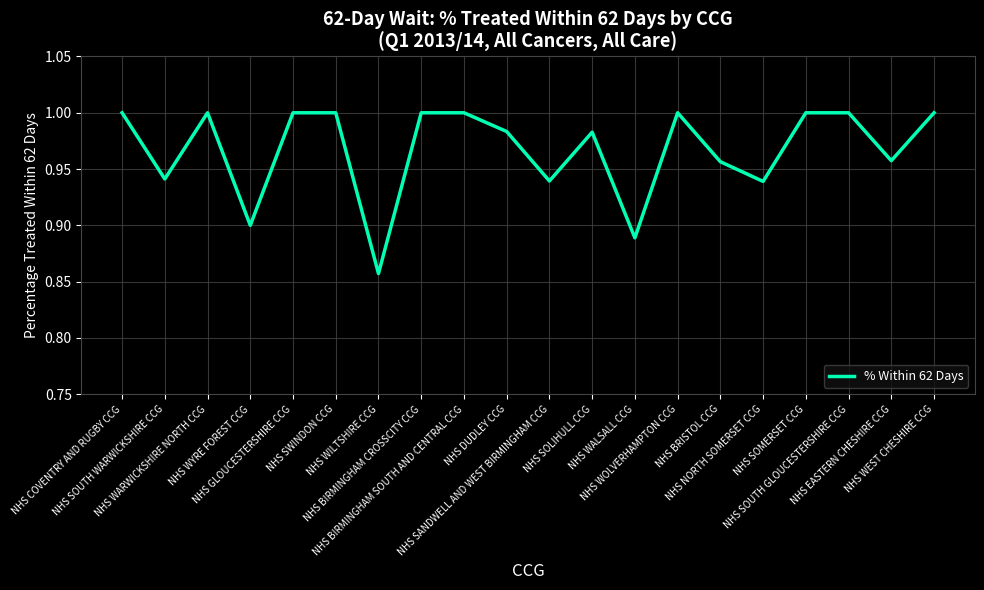

Does the chart have visible grid lines?

Yes